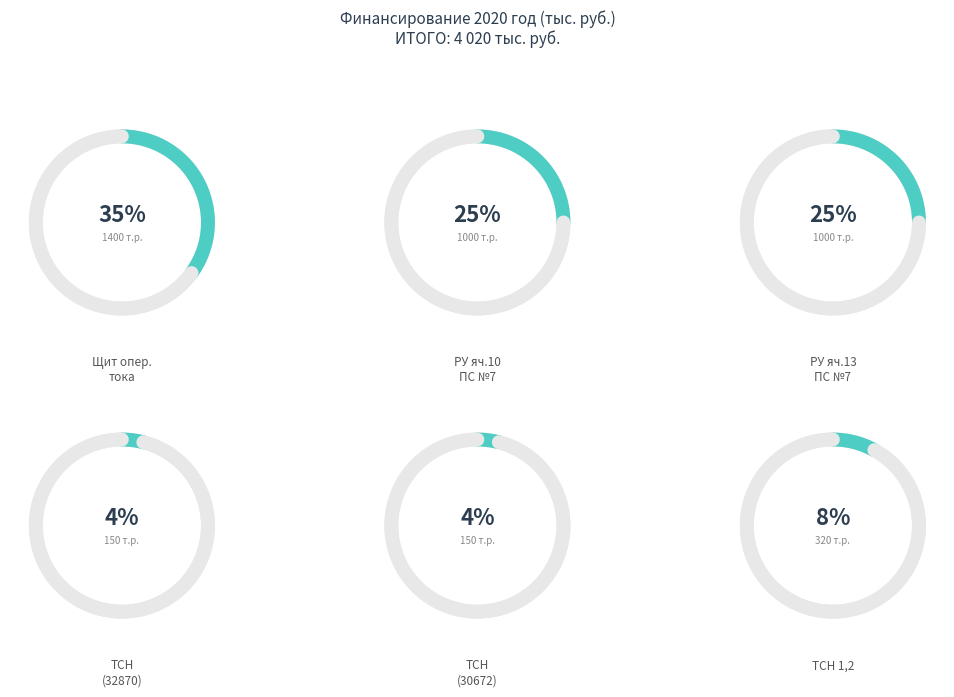

How many slices are in this pie chart?

6